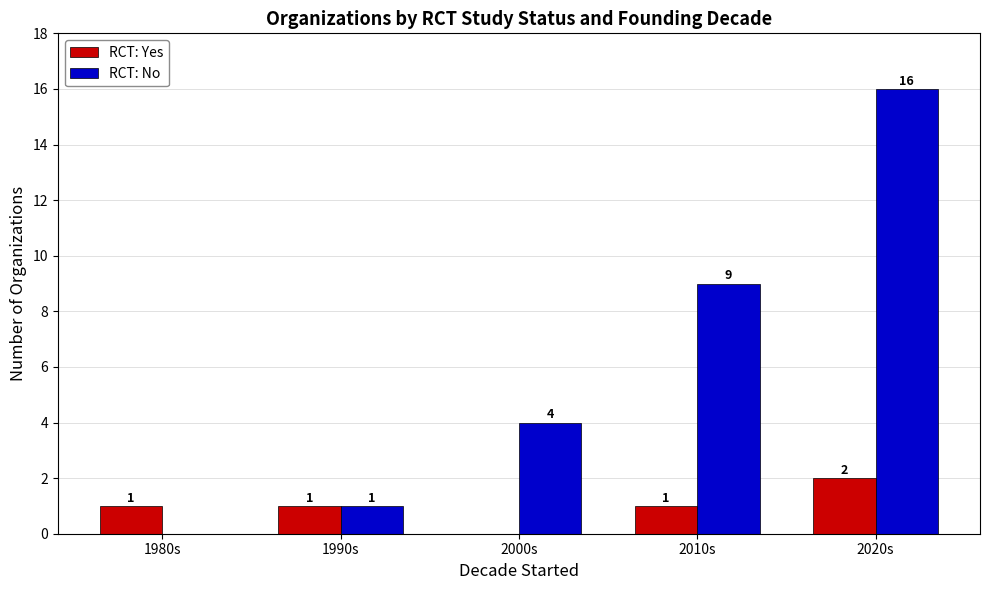

Which category has the highest value in the RCT: No series?

2020s